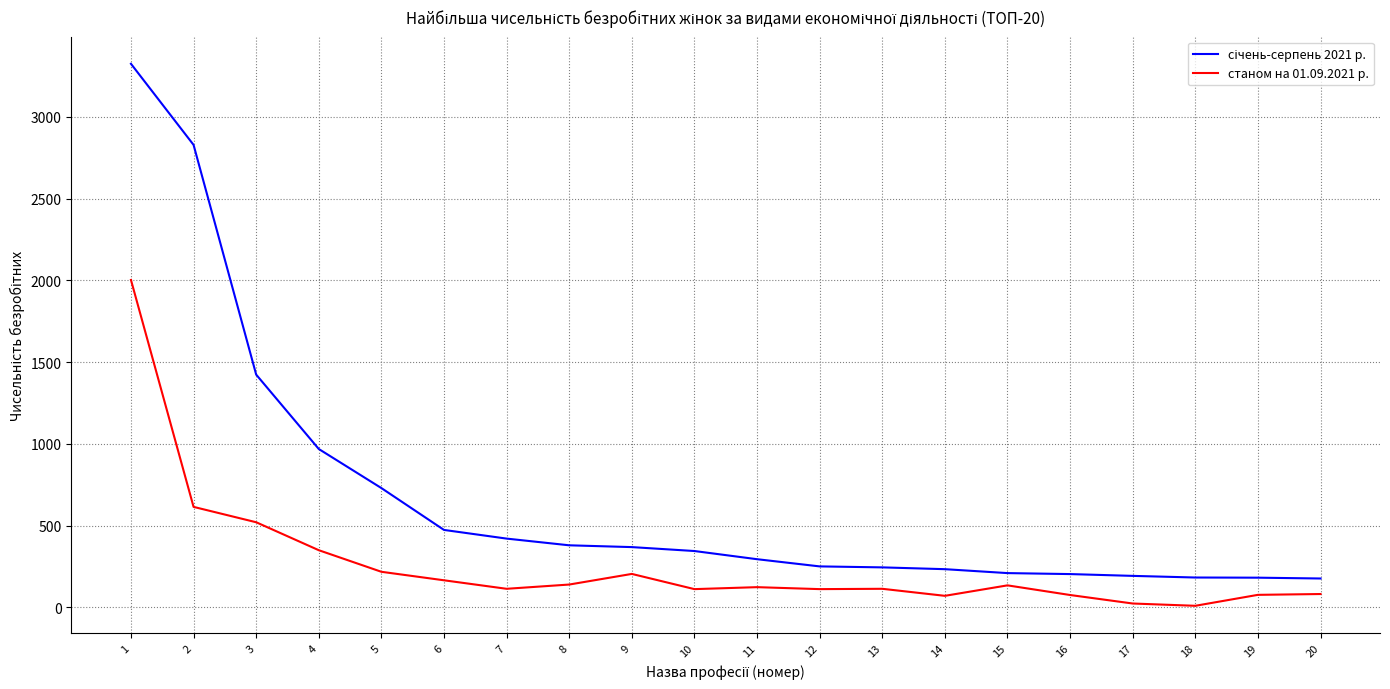

How many lines are shown in the chart?

2